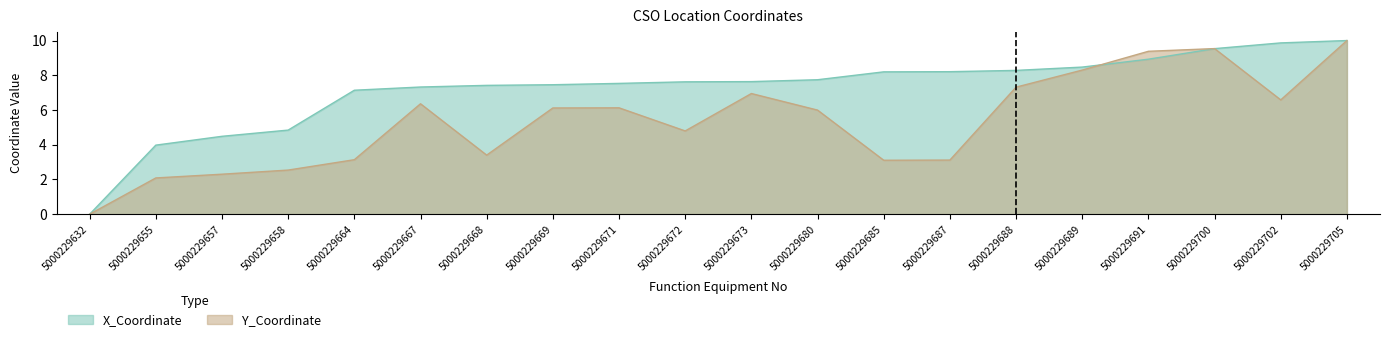

Which series has the largest total across all categories?

X_Coordinate